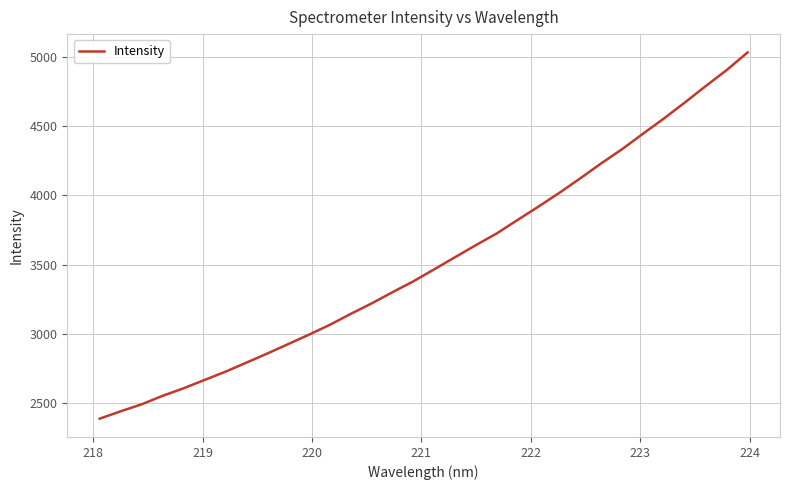

True or false: there are more than 2 points higher than both neighbors.

False